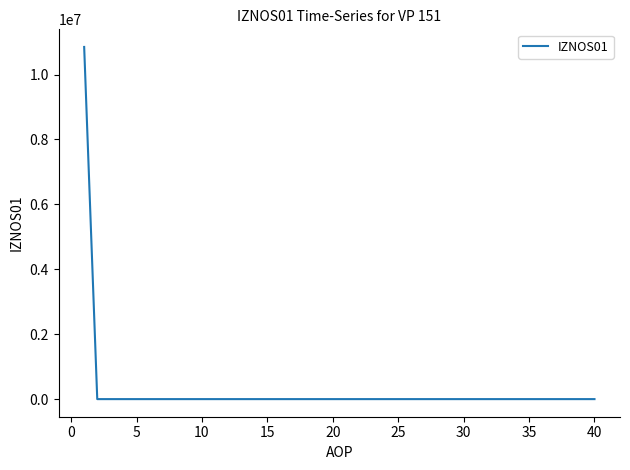

What is the difference between the maximum and minimum values?

10850435